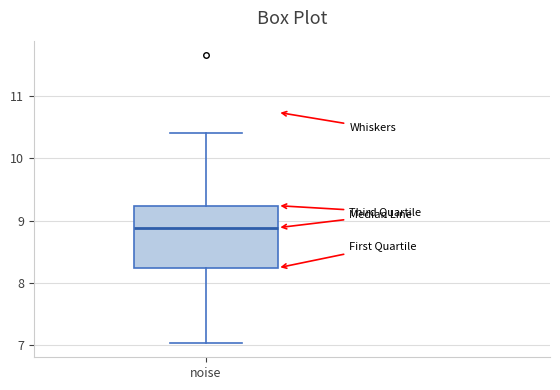

Where does the upper whisker of the box for noise end on the y-axis? The values are not printed on the chart, so give them approximately, as read against the axis.

10.4